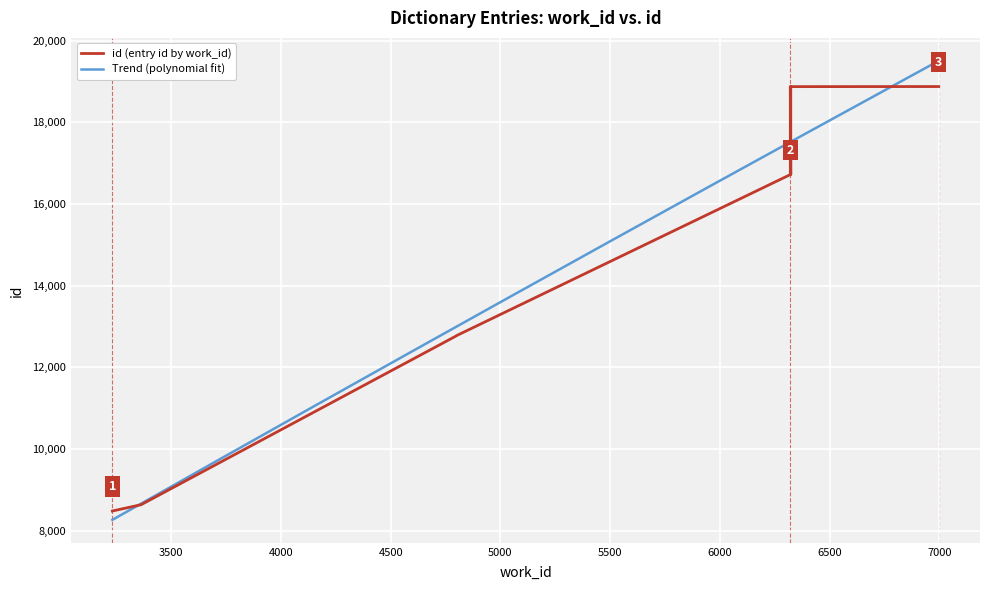

What is the difference between the maximum and minimum values?

10393